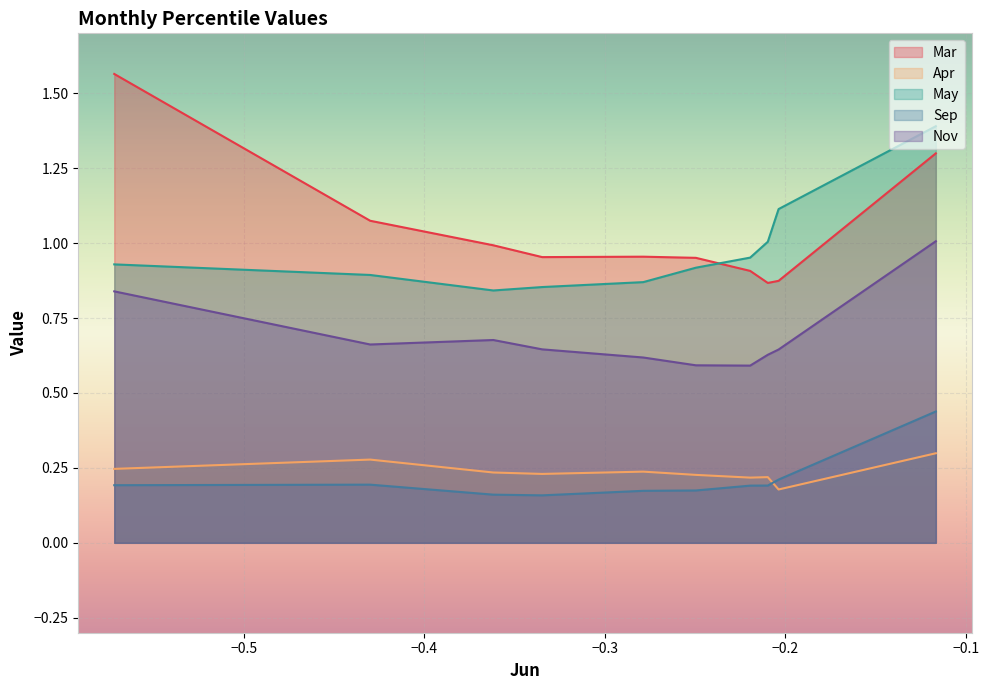

In Apr, how many points are higher than both neighbors (excluding endpoints)?

3